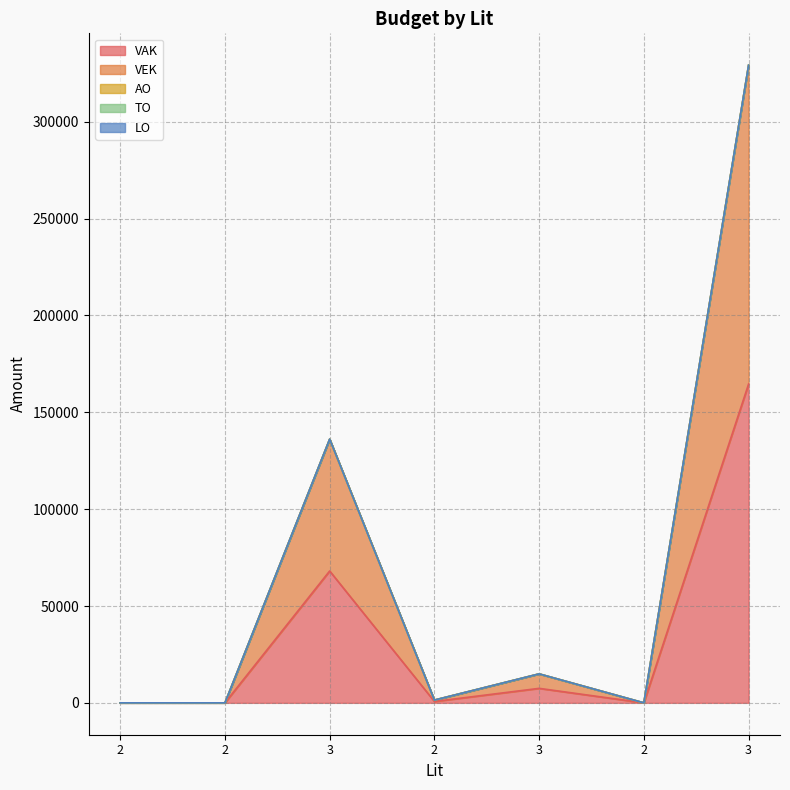

Reading right to left, transcribe all the data shown in this chart.

VAK: 164615	0	7478	714	68082	0	0
VEK: 164615	0	7478	714	68082	0	0
AO: 0	0	0	0	0	0	0
TO: 0	0	0	0	0	0	0
LO: 0	0	0	0	0	0	0